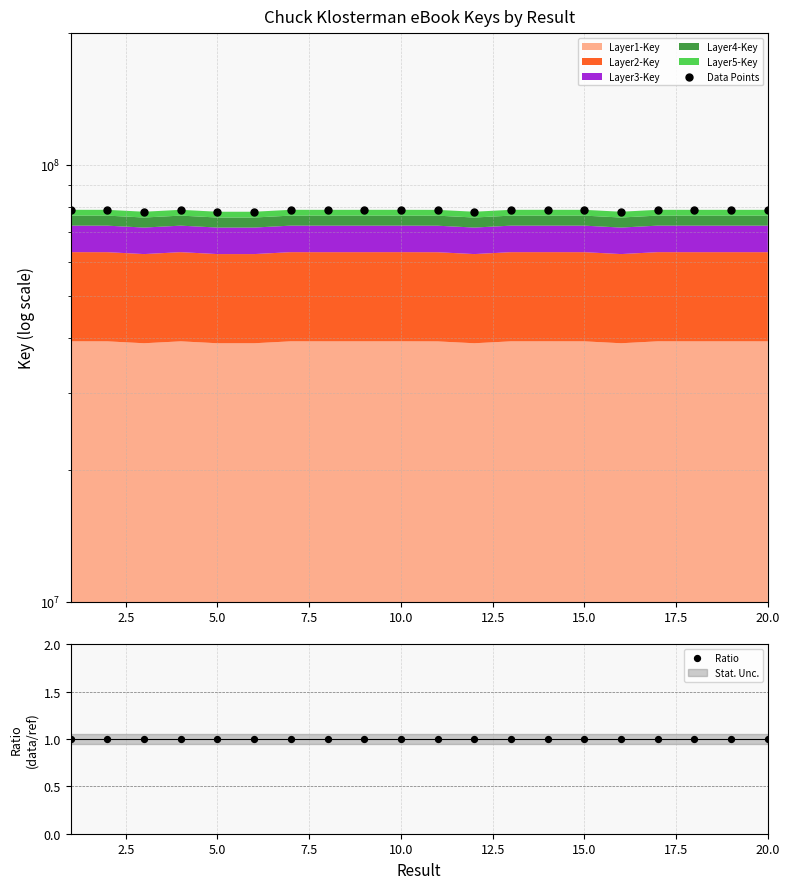

Which series reaches the minimum Y coordinate?

Ratio